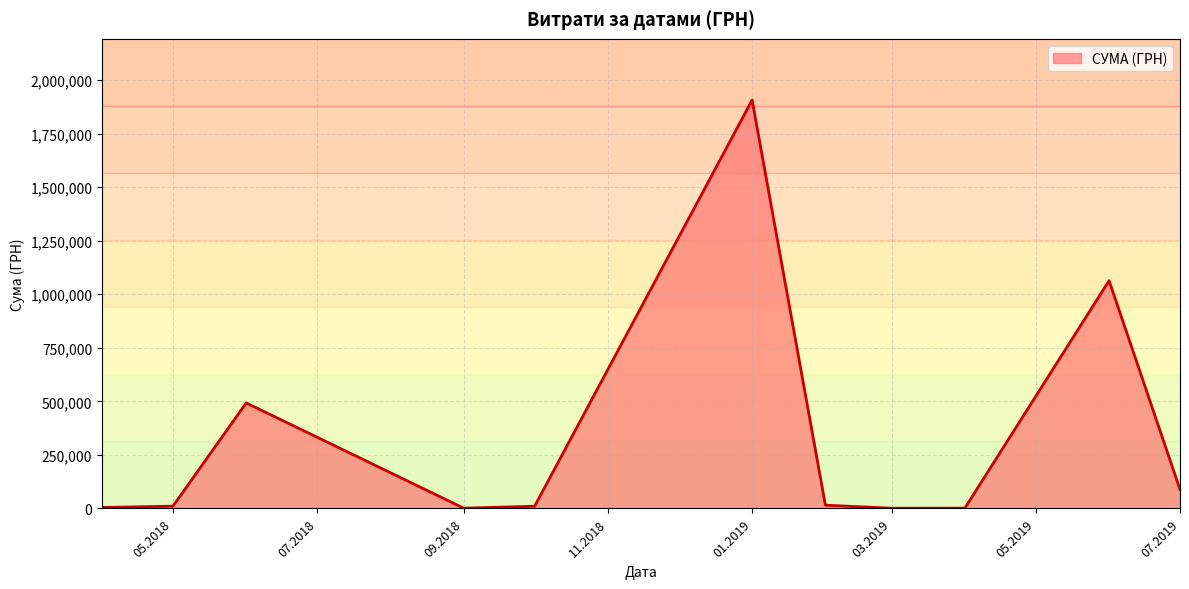

What is the difference between the maximum and minimum values?

1905638.0